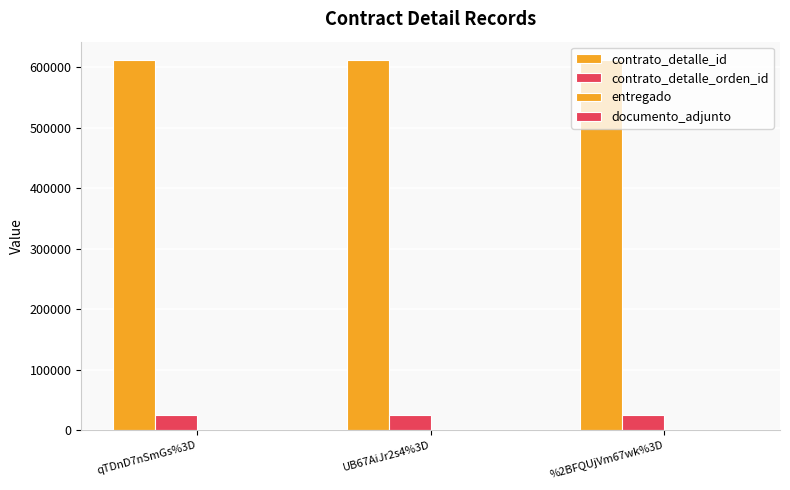

Reading left to right, list all the values displayed in this chart.

contrato_detalle_id: qTDnD7nSmGs%3D=611364	UB67AiJr2s4%3D=611364	%2BFQUjVm67wk%3D=611364
contrato_detalle_orden_id: qTDnD7nSmGs%3D=25458	UB67AiJr2s4%3D=25458	%2BFQUjVm67wk%3D=25458
entregado: qTDnD7nSmGs%3D=1	UB67AiJr2s4%3D=1	%2BFQUjVm67wk%3D=1
documento_adjunto: qTDnD7nSmGs%3D=1	UB67AiJr2s4%3D=1	%2BFQUjVm67wk%3D=1